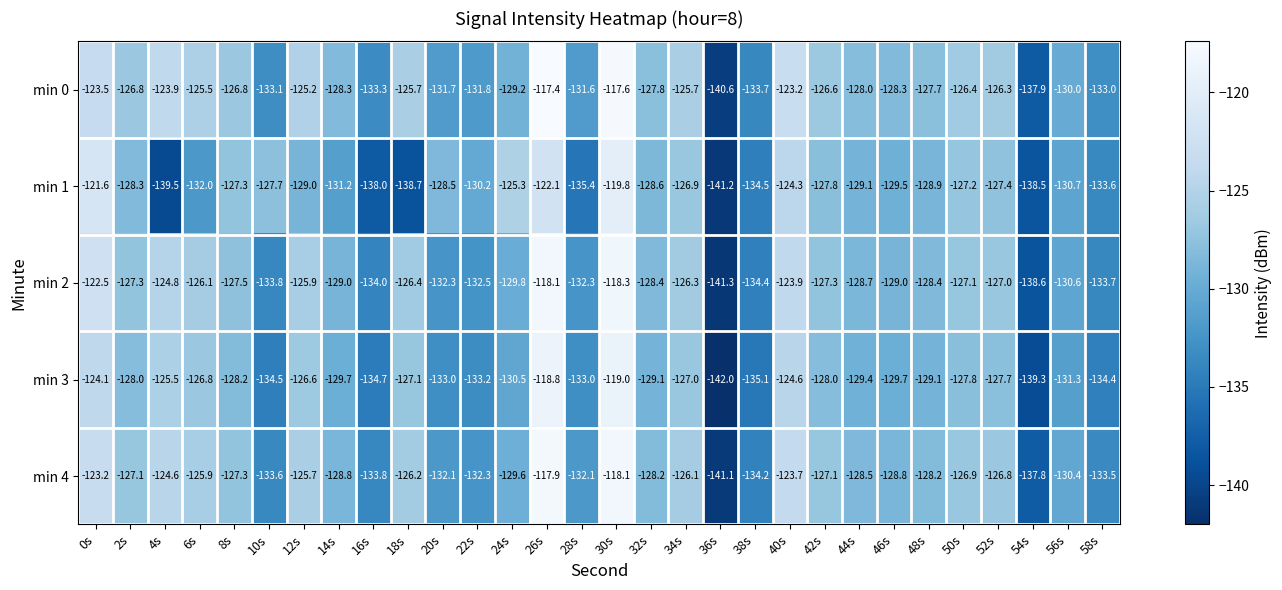

The min 4 series shows -180.1 at 14s. True or false?

False